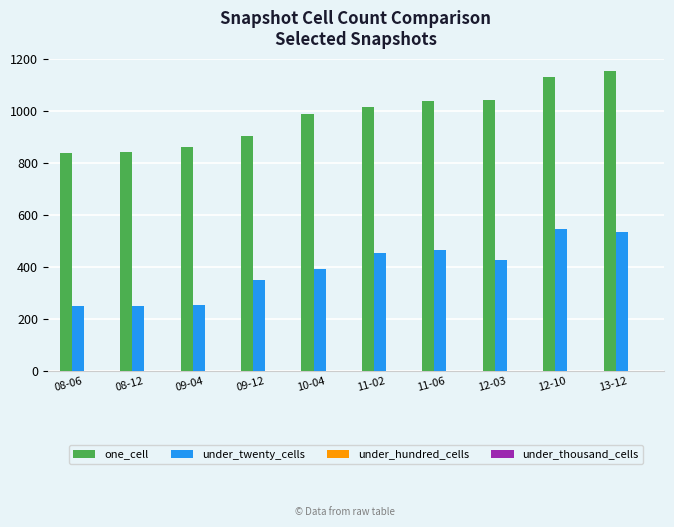

What position from the right is 08-06?

10